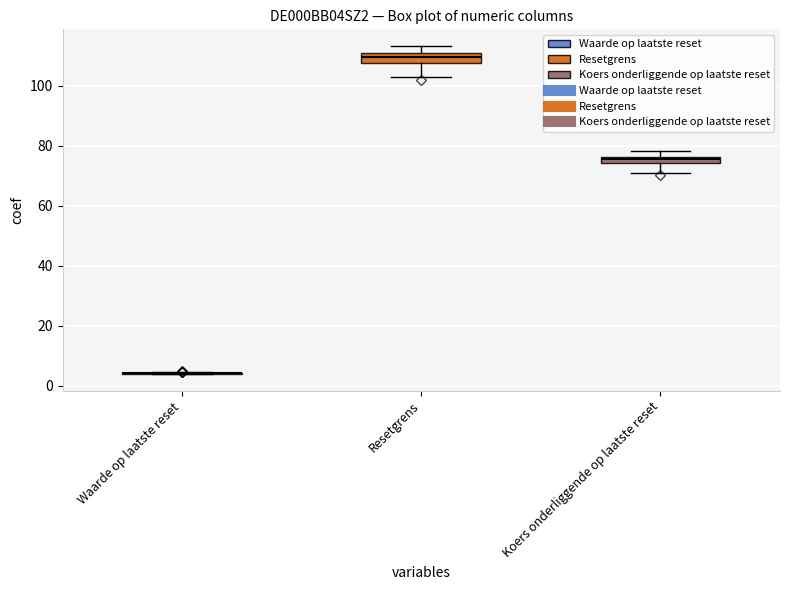

Where is the upper edge of the box for Koers onderliggende op laatste reset on the y-axis? The values are not printed on the chart, so give them approximately, as read against the axis.

76